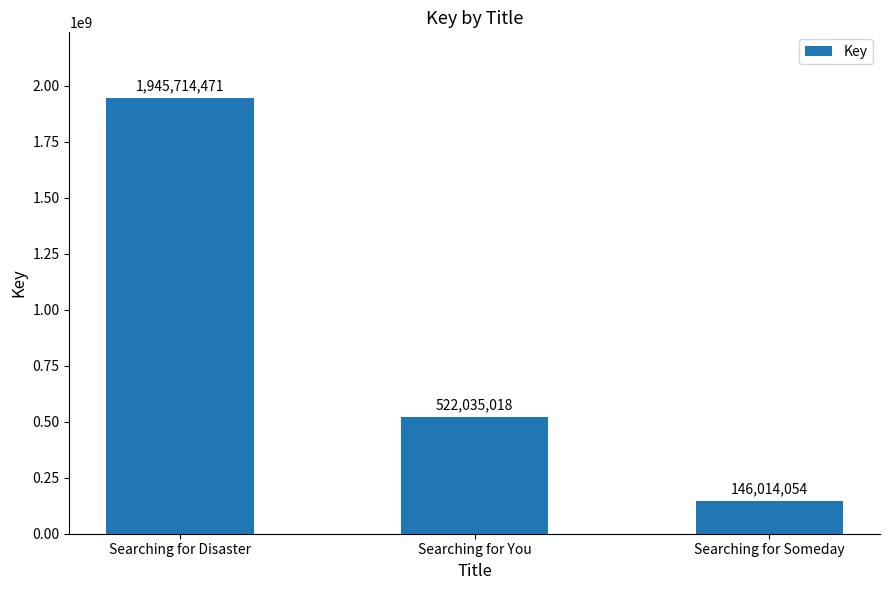

What is the sum of all values?

2613763543